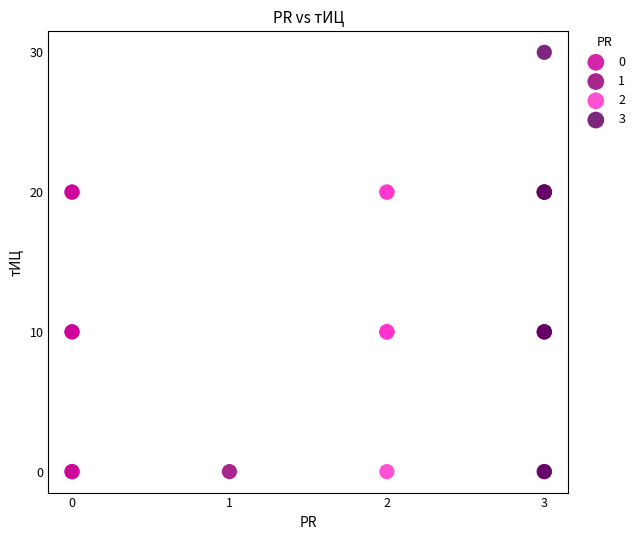

What are all the series names shown in the legend?

0, 1, 2, 3